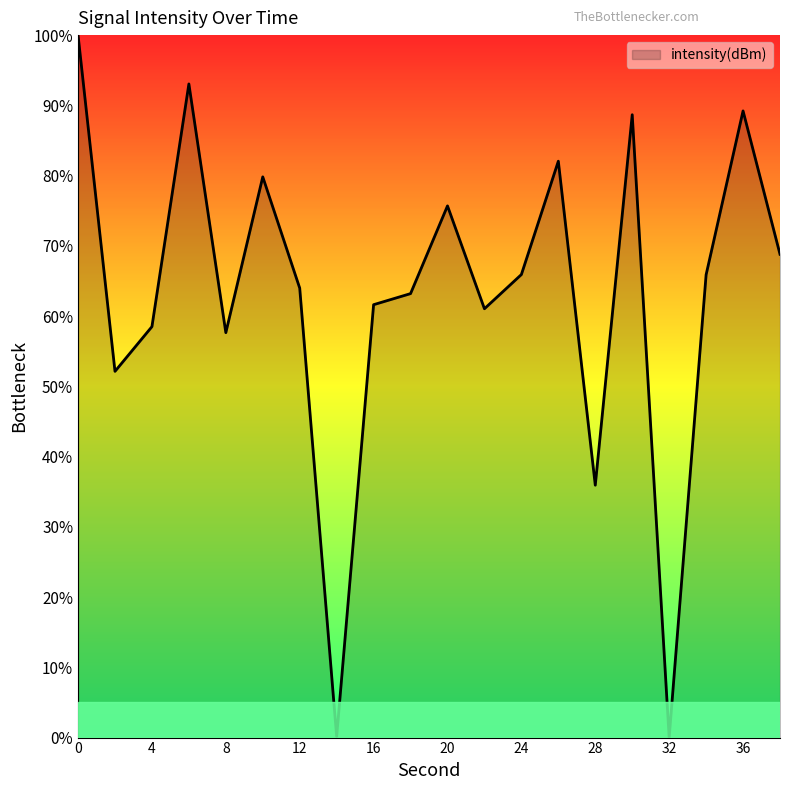

What is the maximum value shown in the chart?

100.0